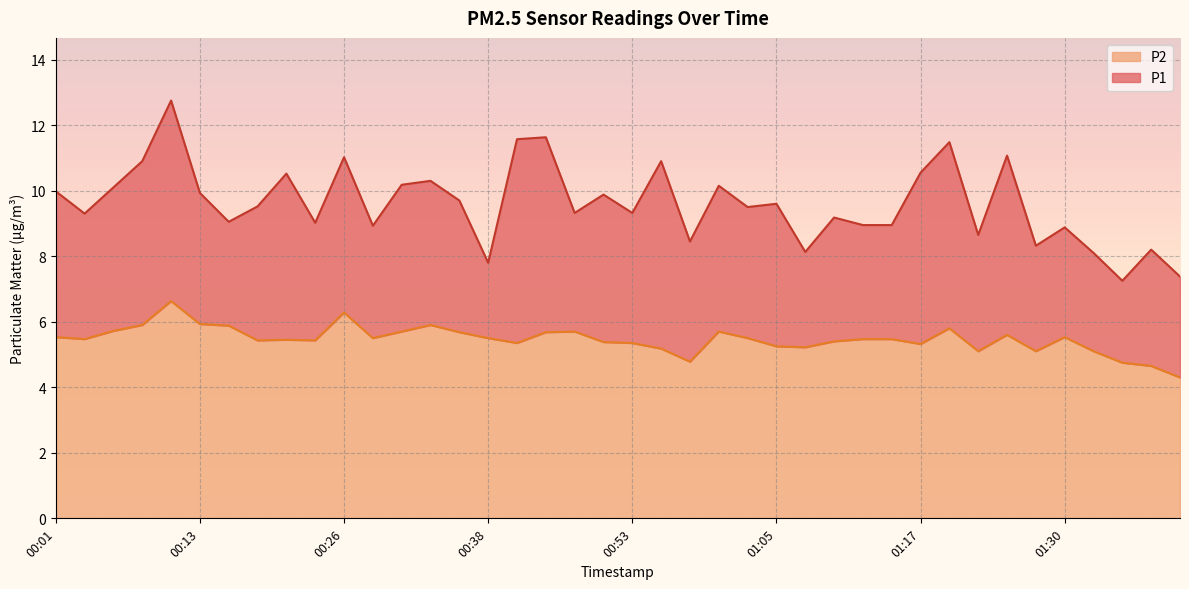

What is the difference between the P1 values at 00:53 and 00:38?

1.5